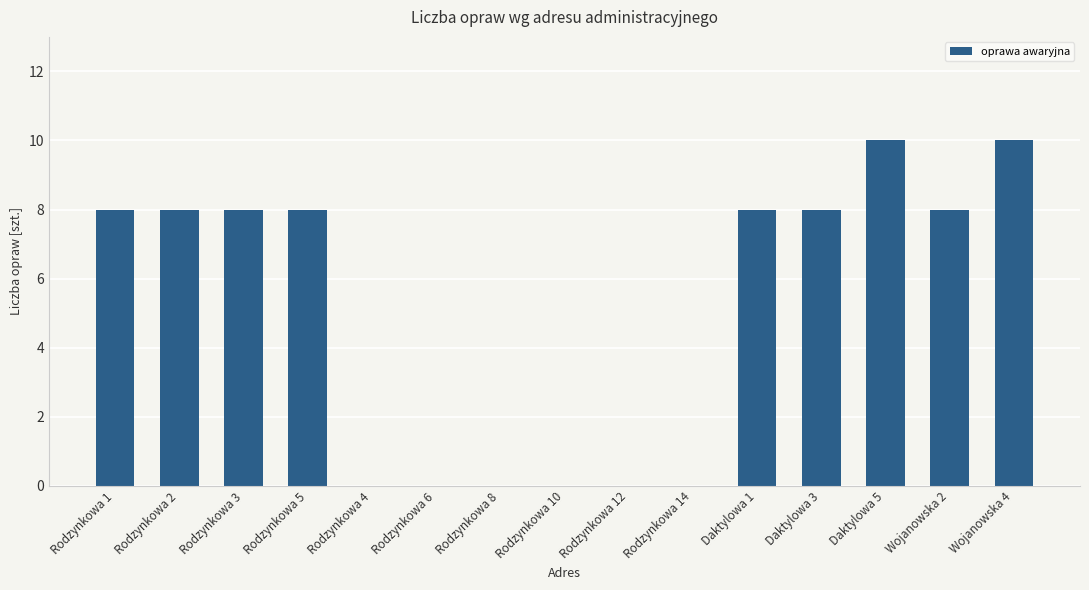

Which has a higher value, Daktylowa 1 or Rodzynkowa 10?

Daktylowa 1